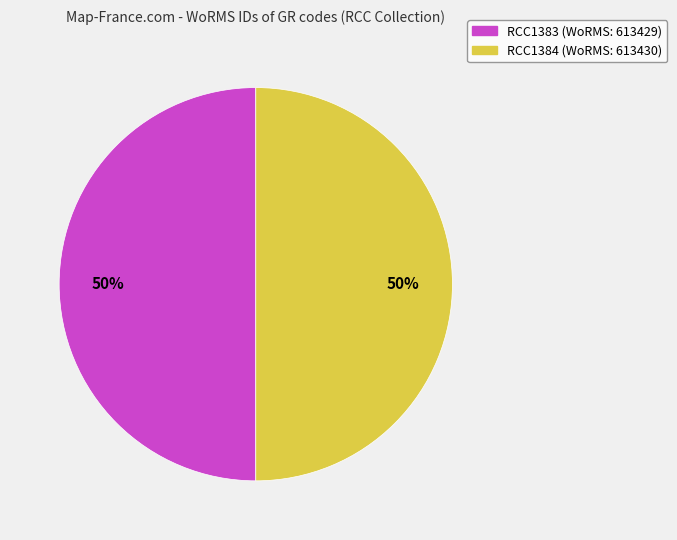

Combined, do RCC1383 and RCC1384 account for over 50%?

Yes